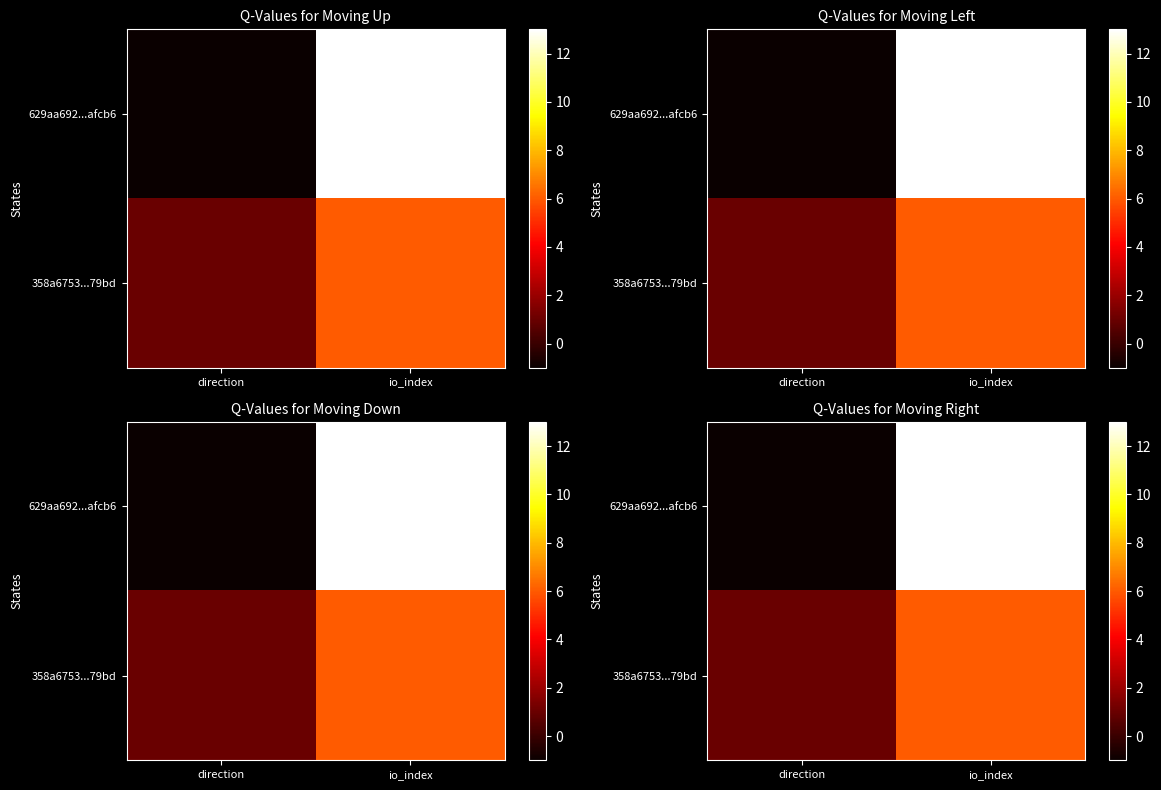

Is it true that 629aa692...afcb6 equals -1 at direction?

True